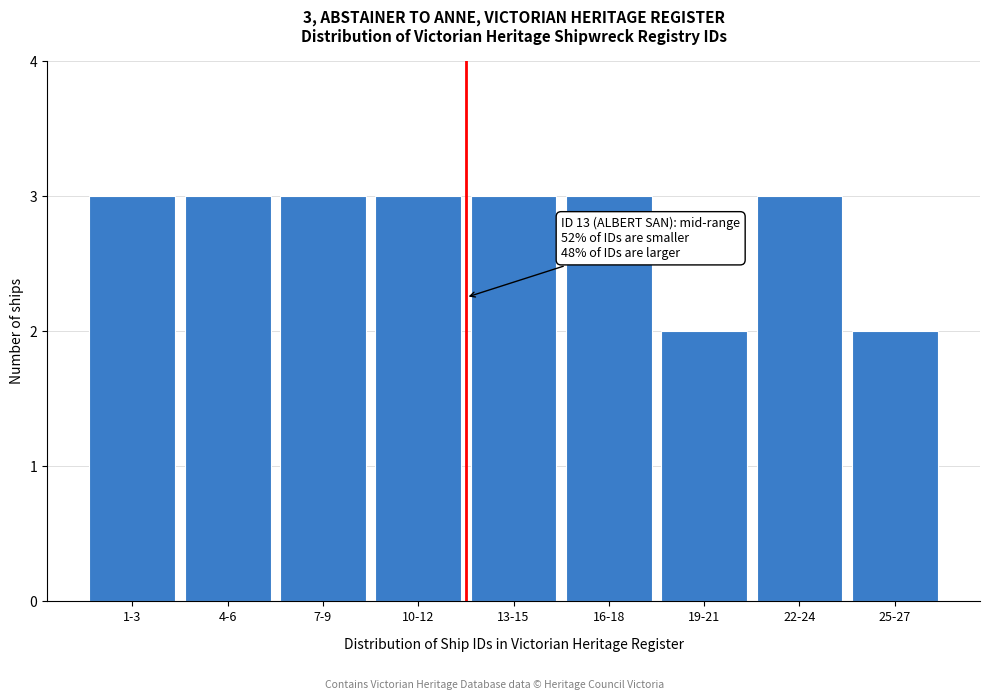

Reading left to right, transcribe all the data shown in this chart.

3	3	3	3	3	3	2	3	2